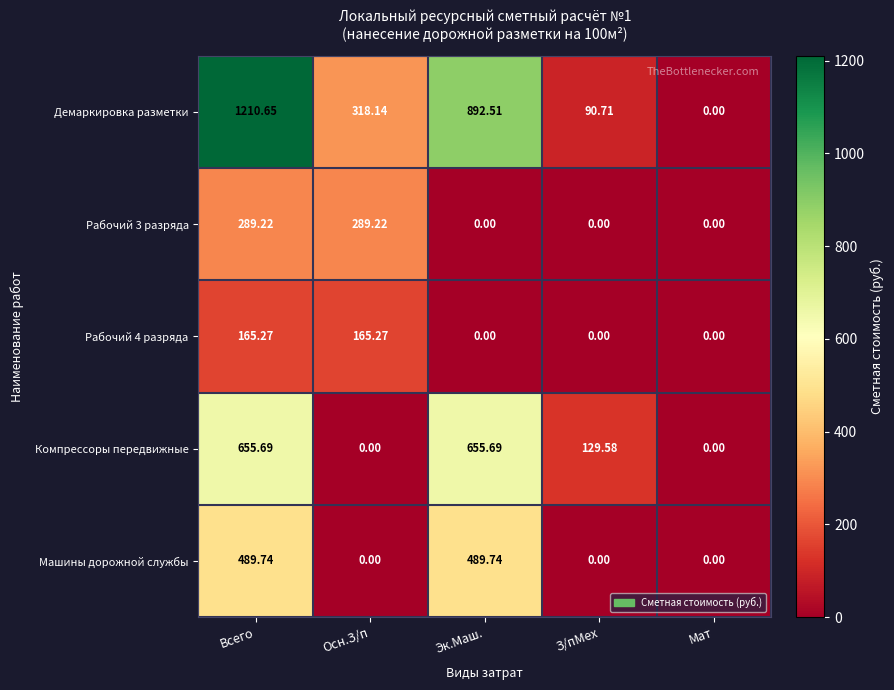

Between Всего and Мат, which series saw the biggest shift?

Демаркировка разметки